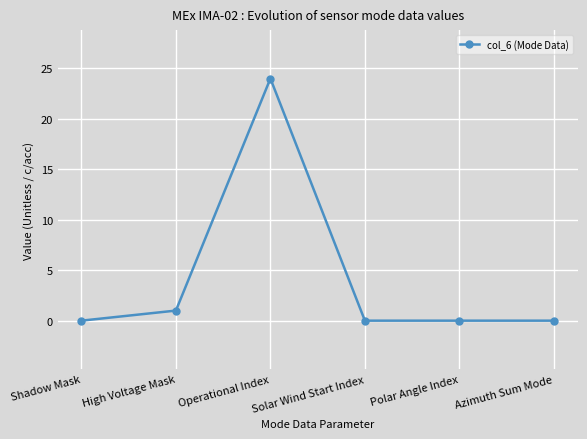

True or false: the data has more than 0 interior local peaks.

True